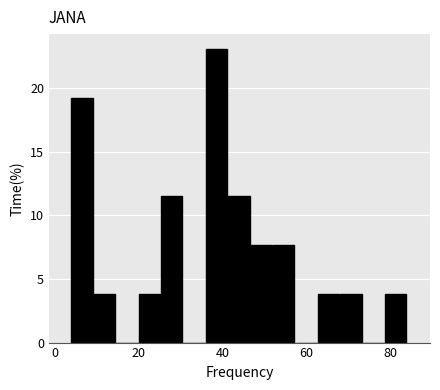

Around what value on the x-axis is the tallest bar? Give the approximate position of its centre, as read against the axis.

38